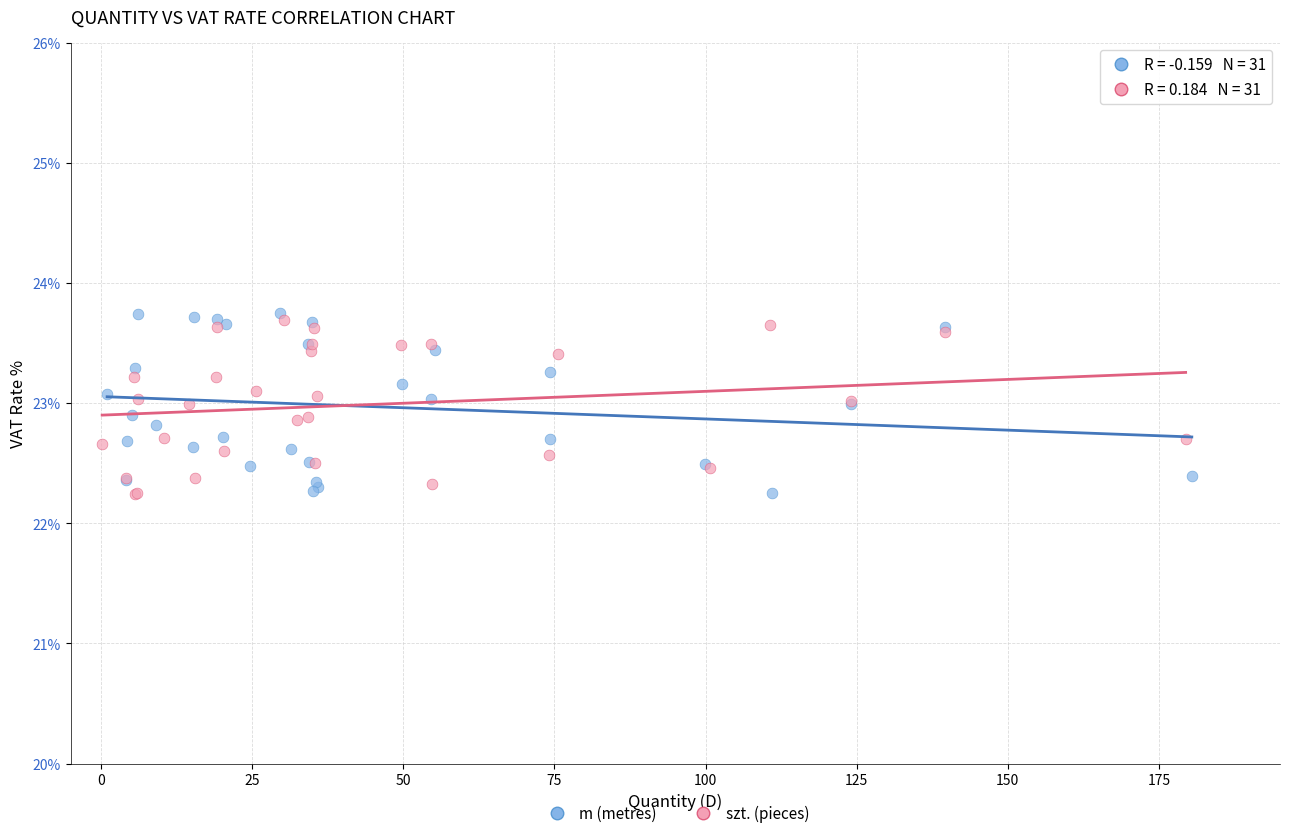

What are all the series names shown in the legend?

m (metres), szt. (pieces)